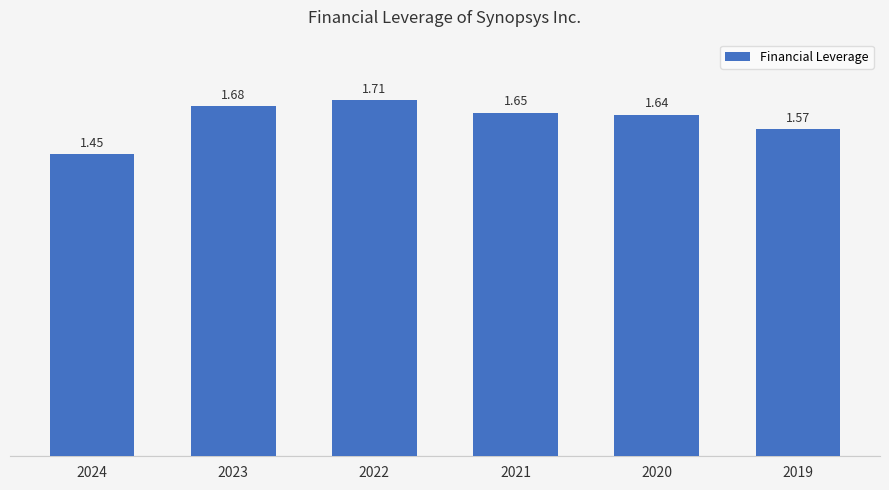

List the labels in order of value, smallest first.

2024, 2019, 2020, 2021, 2023, 2022